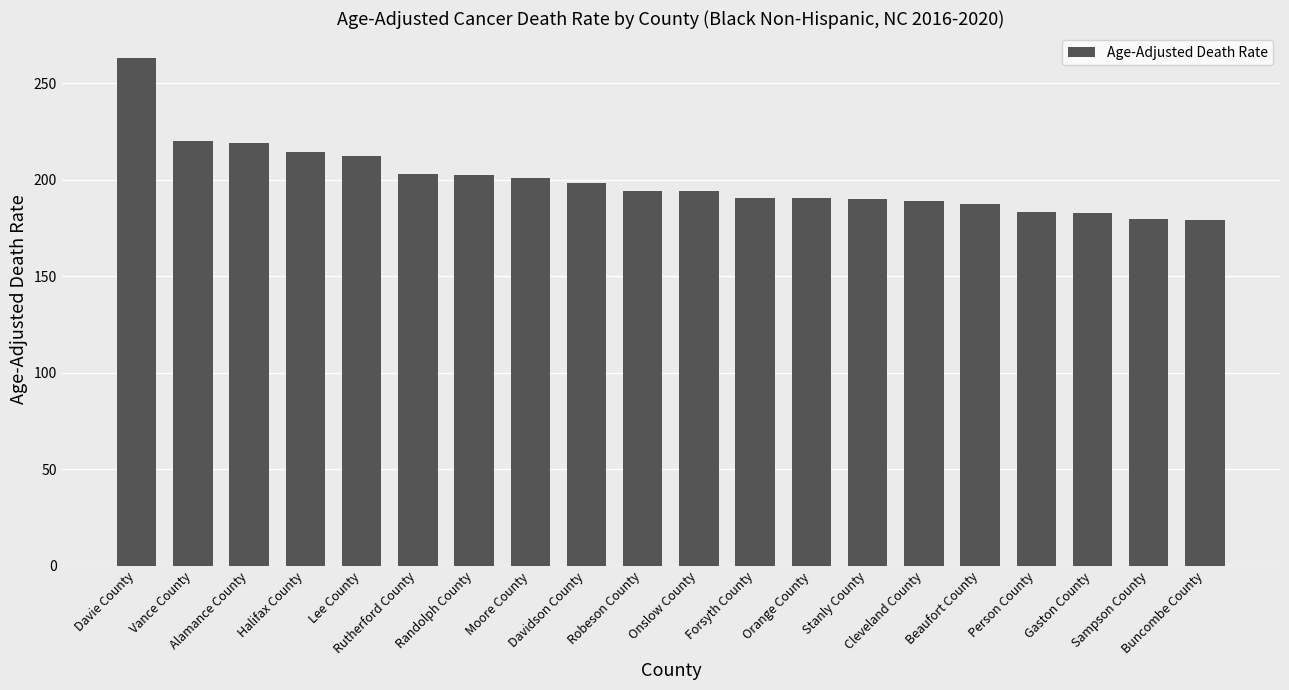

What is the difference between the maximum and second lowest values?

83.1